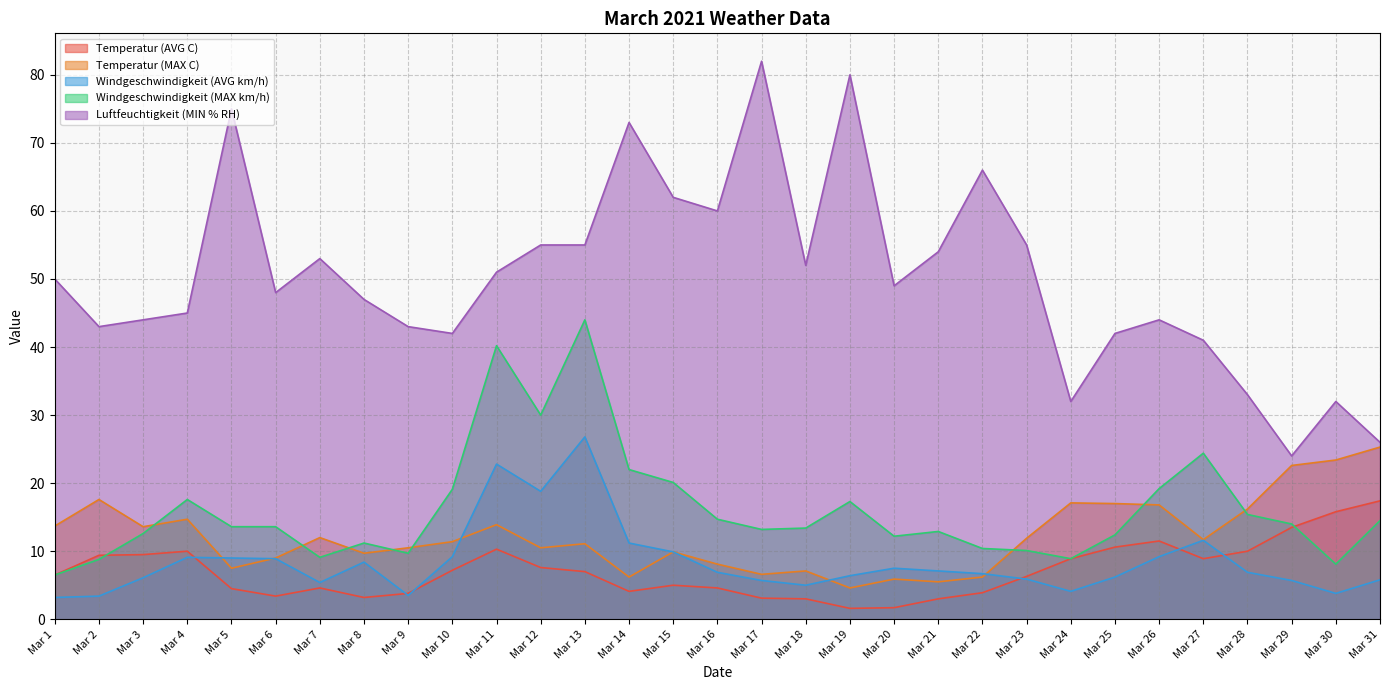

What is the total value across all series at Mar 14?

116.5